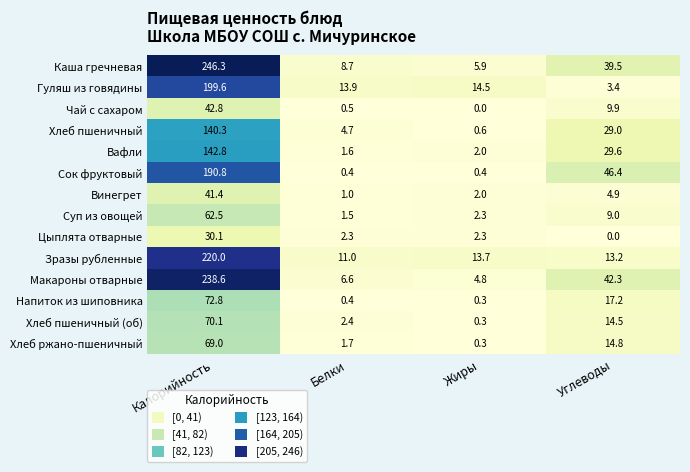

Which series has the widest spread of values?

Каша гречневая